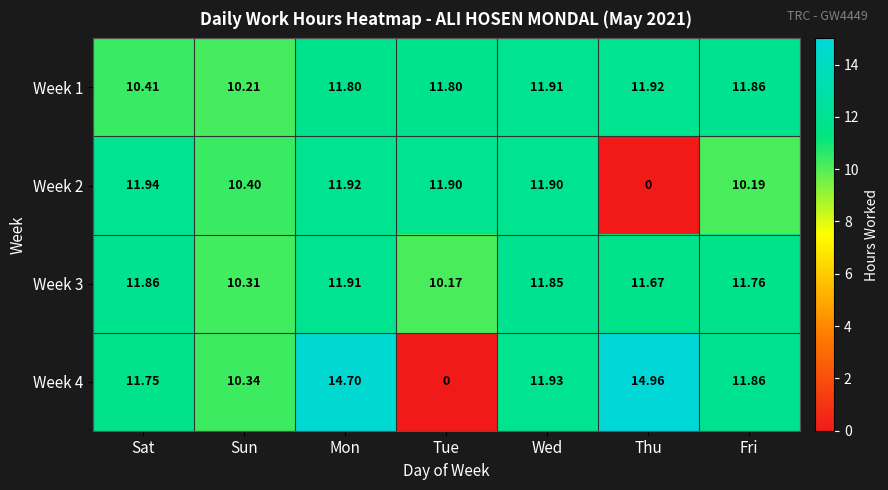

Is the value of Week 2 at Fri greater than the value of Week 3 at Mon?

No